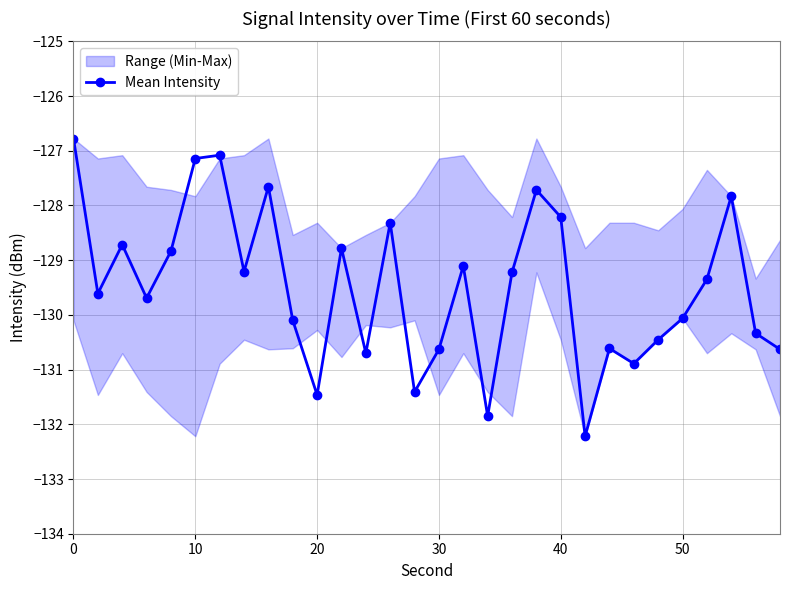

What is the greatest value displayed?

-126.8